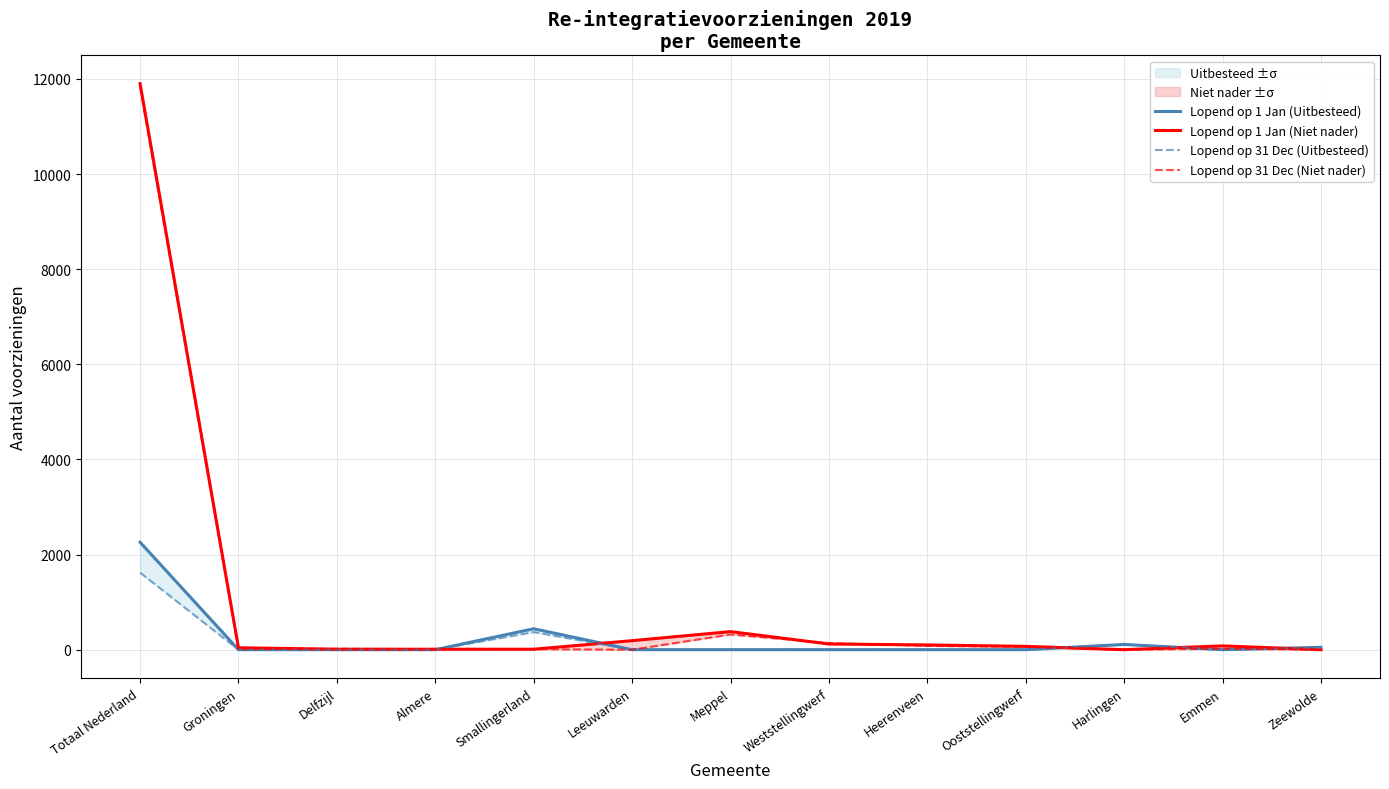

What is the sum of the Lopend op 1 Jan (Niet nader) values at Smallingerland and Delfzijl?

20